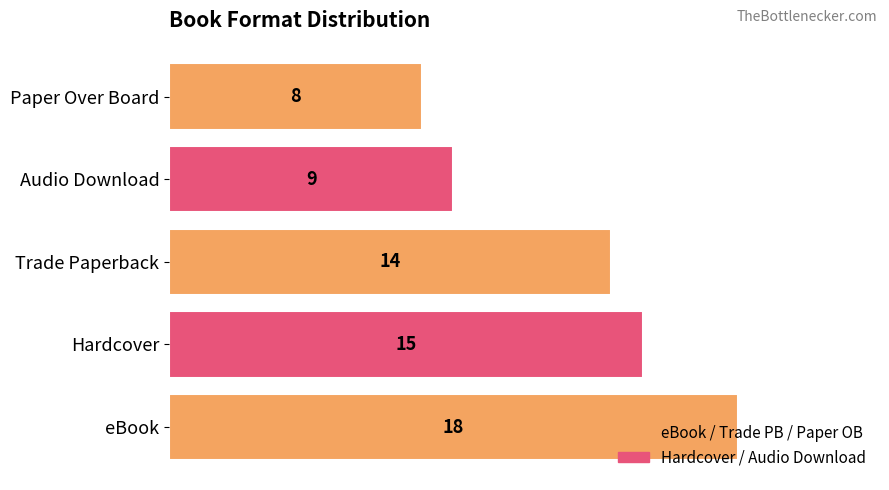

True or false: the data shows 9 at Audio Download.

True